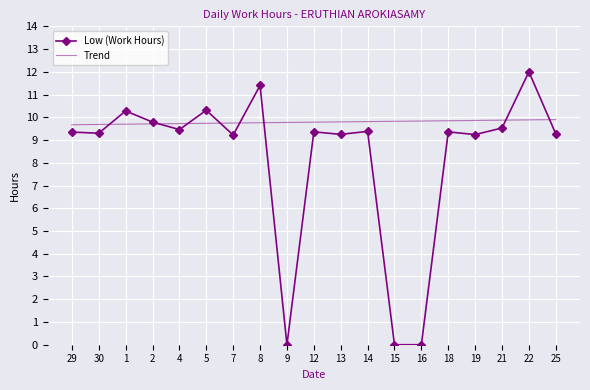

True or false: Low (Work Hours) has more than 0 points higher than both neighbors.

True